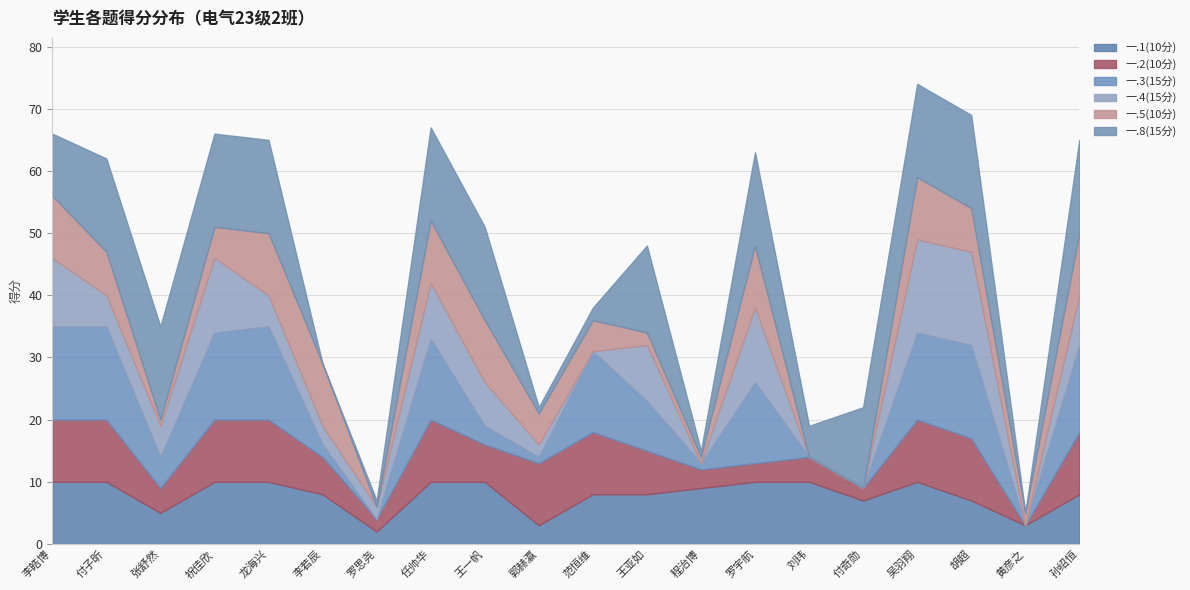

List the labels in order of 一.2(10分) value, largest first.

李皓博, 付子昕, 祝佳欣, 龙海兴, 任帅华, 郭赫瀛, 范恒维, 吴羽翔, 胡超, 孙绍恒, 王亚如, 李若辰, 王一帆, 张舒然, 刘玮, 程治博, 罗宇航, 罗思尧, 付奇勋, 黄彦之